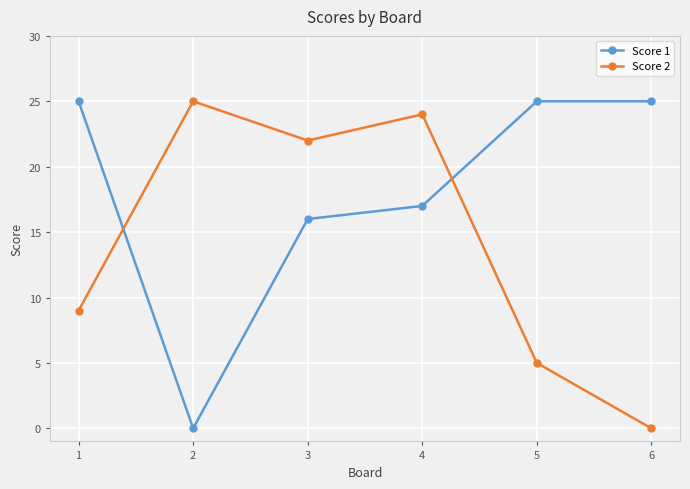

True or false: Score 1 has more than 2 points higher than both neighbors.

False